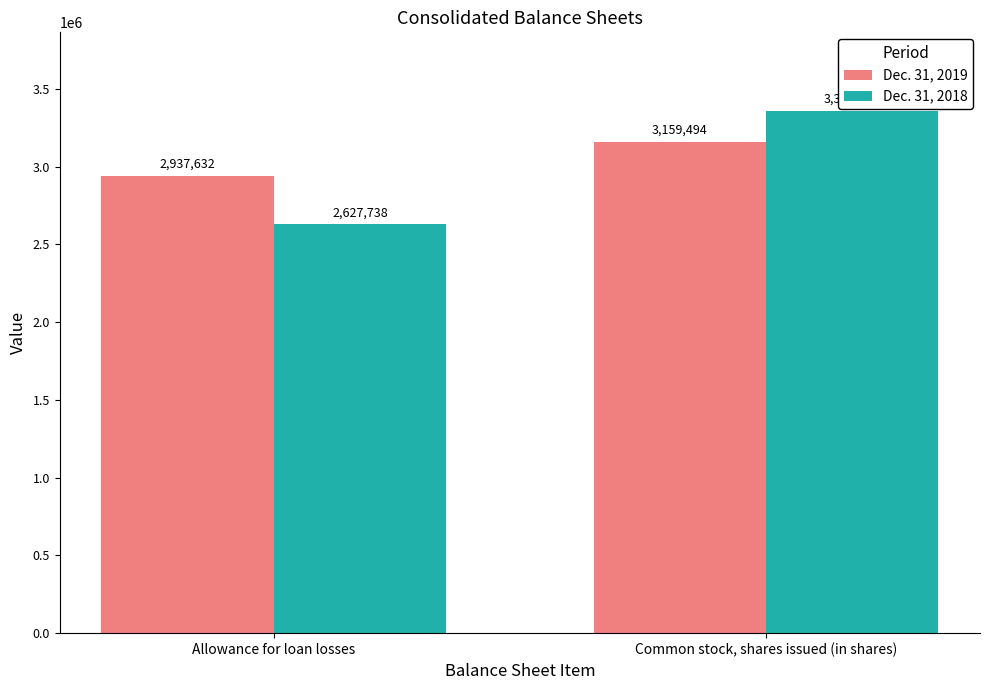

Reading left to right, transcribe all the data shown in this chart.

Dec. 31, 2019: 2937632	3159494
Dec. 31, 2018: 2627738	3358922